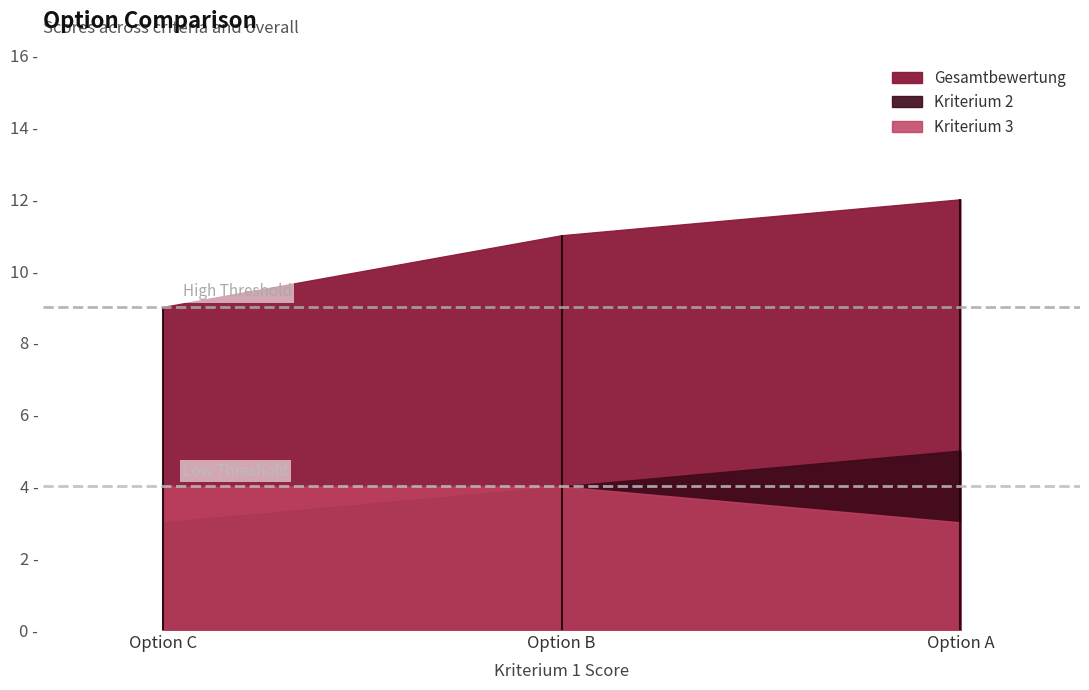

What are all the series names shown in the legend?

Kriterium 2, Gesamtbewertung, Kriterium 3